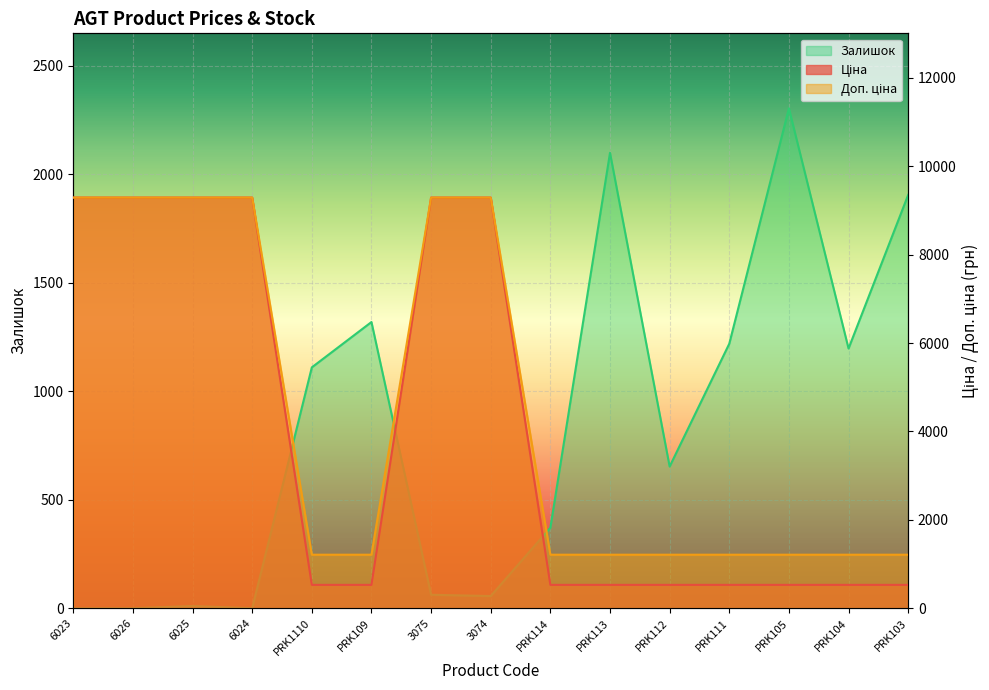

What is the label of the 14th point from the right?

6026